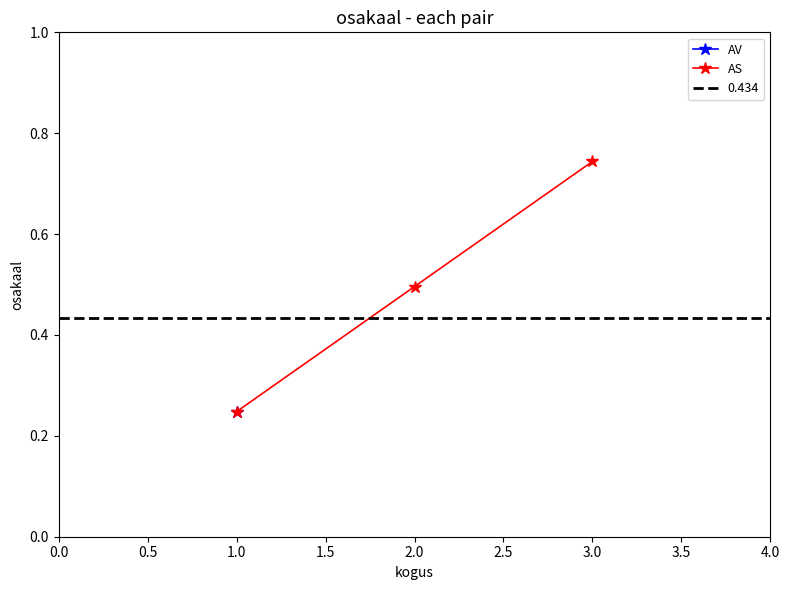

True or false: AS has a value of 0.4 at 1.0.

False